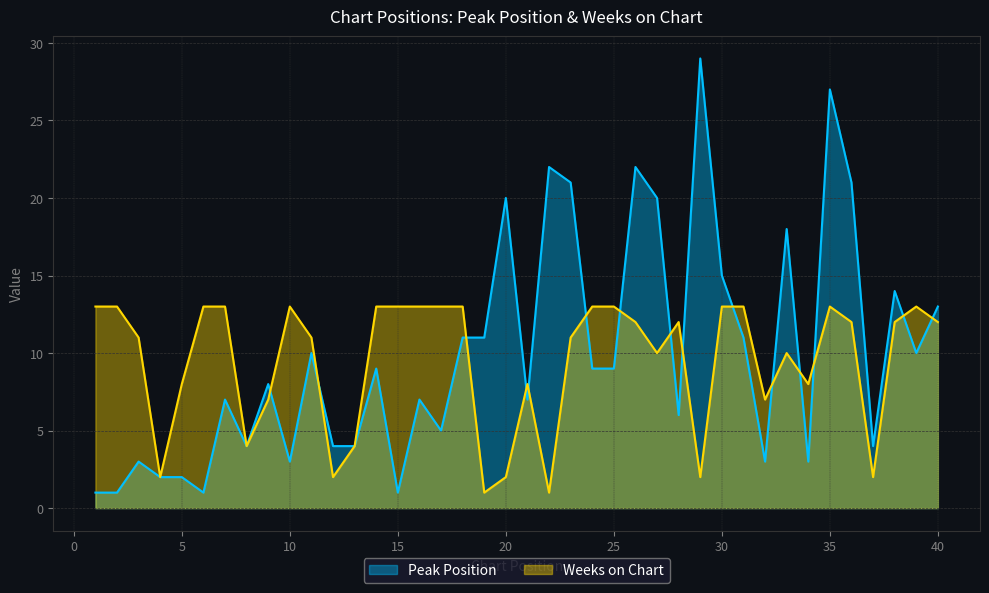

Where do Weeks on Chart and Peak Position first cross each other?

9 and 10